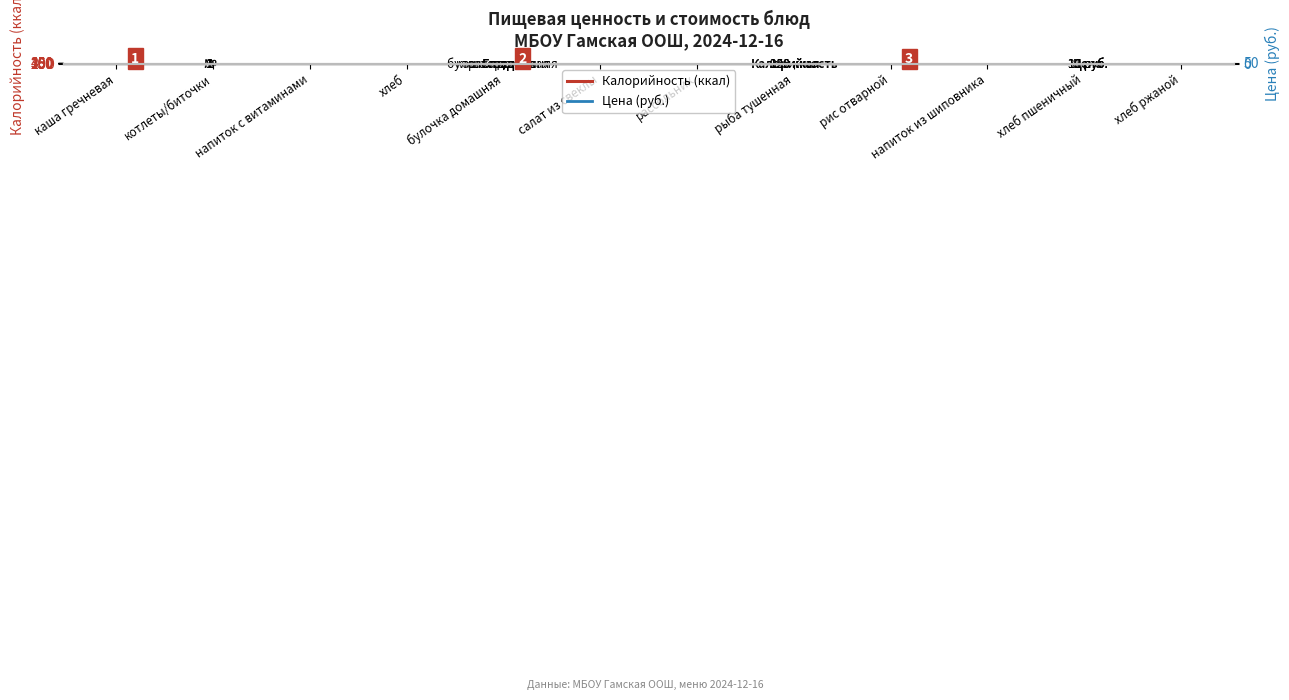

Where is Калорийность (ккал) nearest to the value 184?

котлеты/биточки